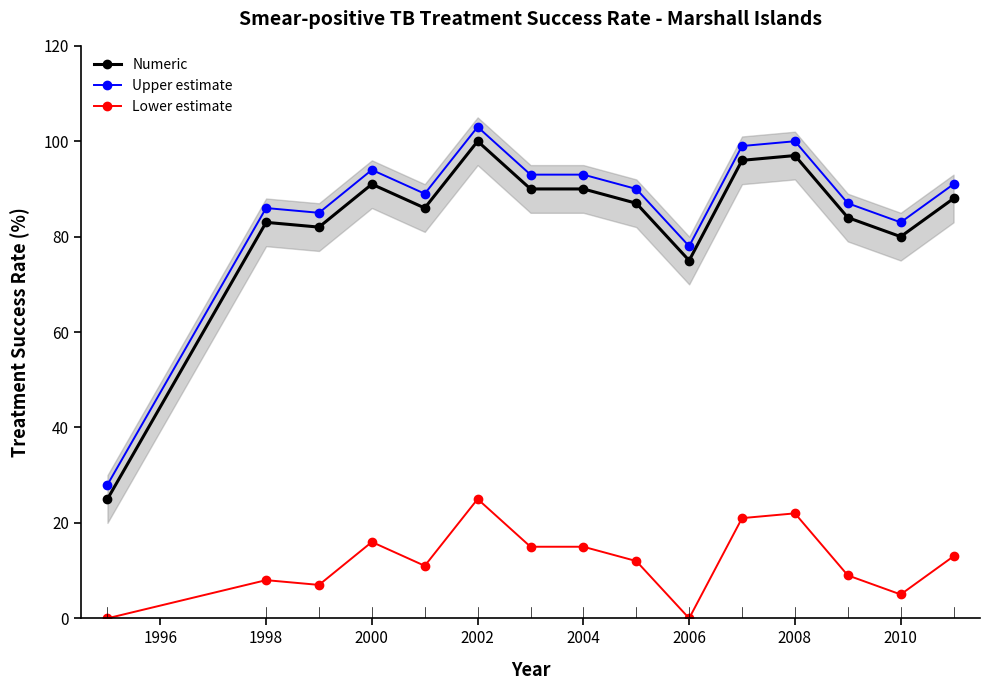

True or false: Upper estimate and Numeric cross at least once.

False